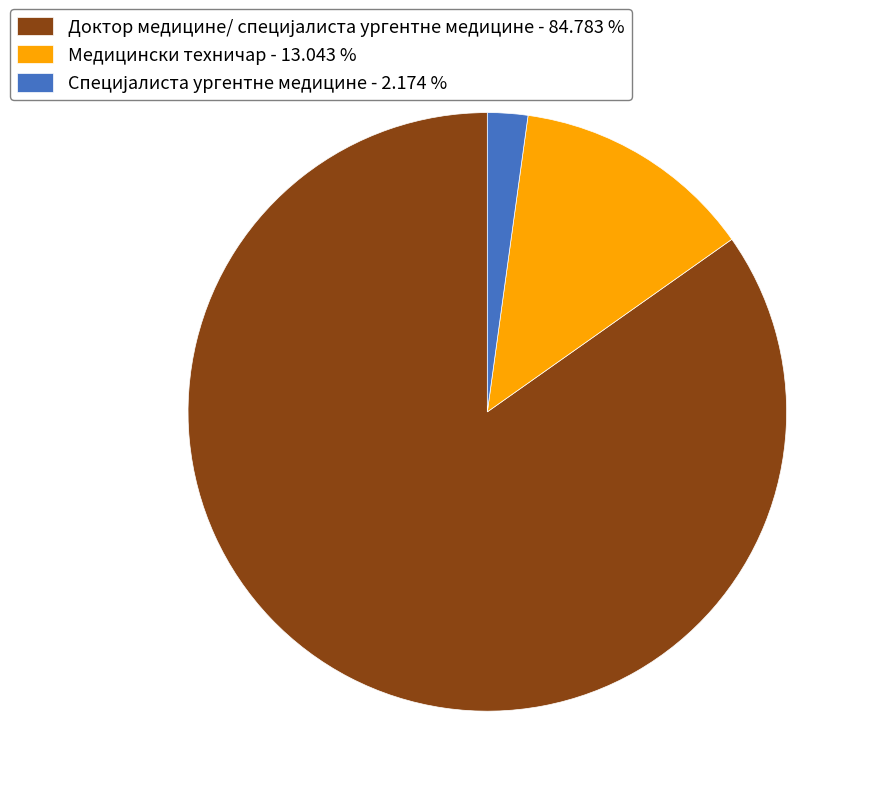

How many segments does this pie chart have?

3